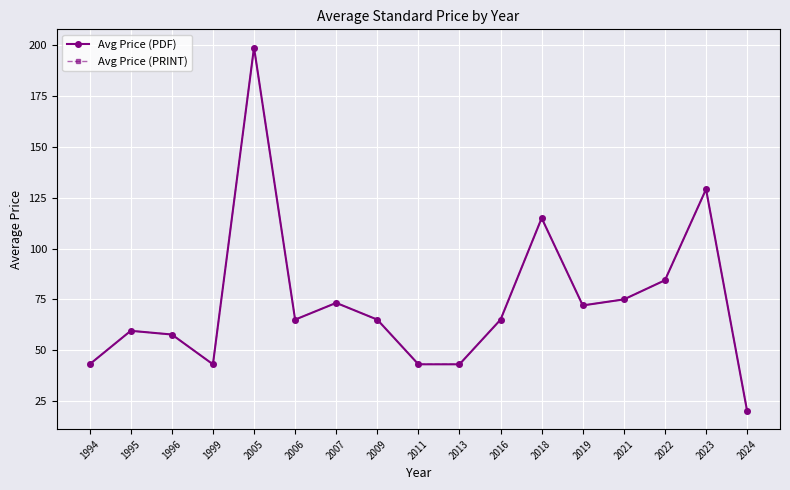

Does the chart have visible grid lines?

Yes